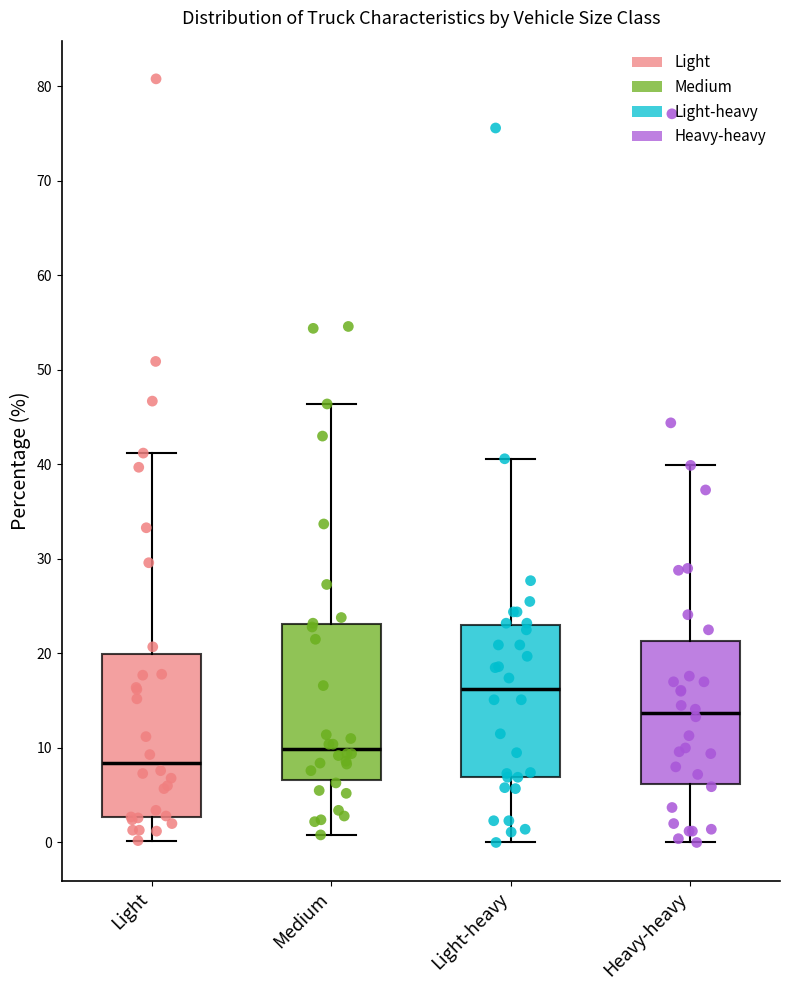

Which box's median line is the lowest?

Light